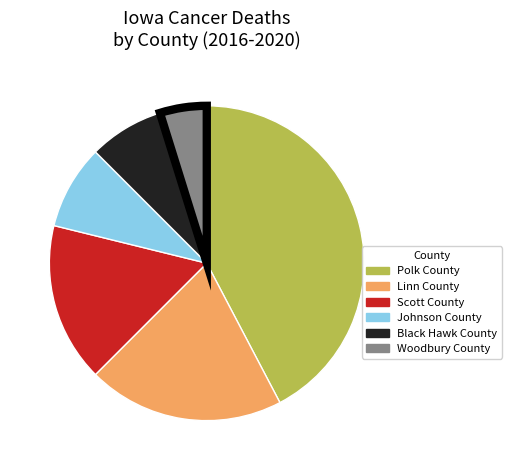

True or false: Black Hawk County accounts for 8% of the total.

True